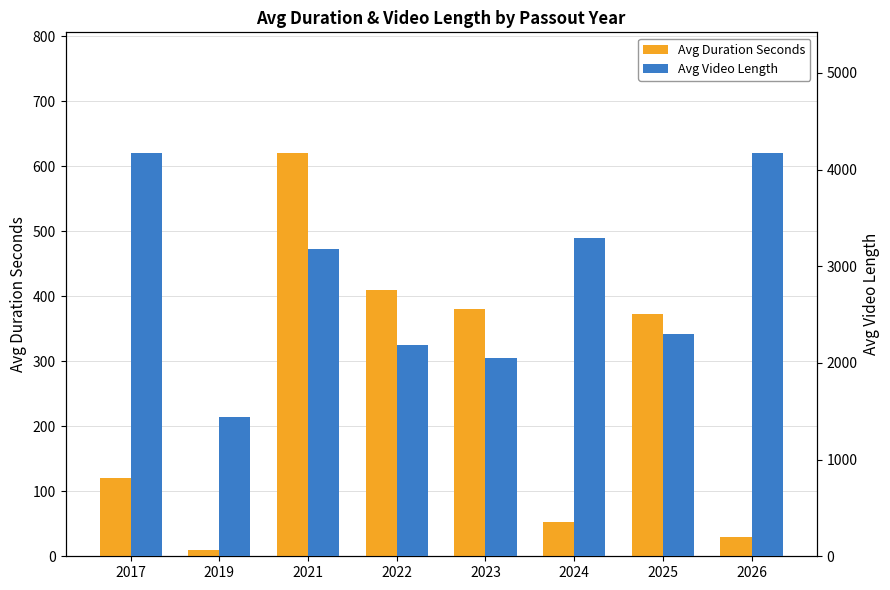

True or false: Avg Video Length has a value of 1501 at 2026.

False